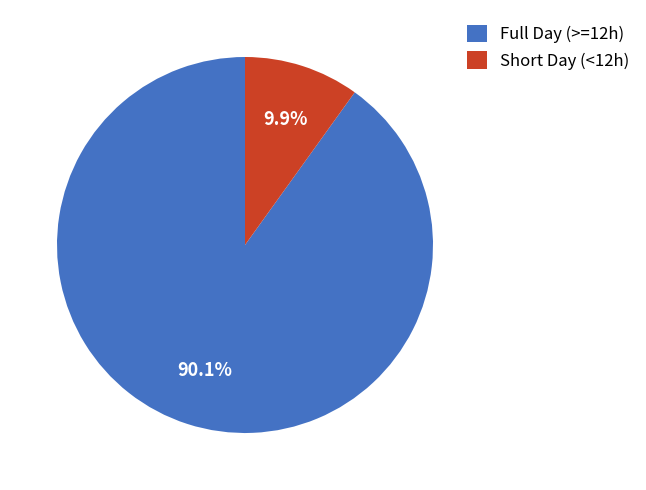

Which category has the smallest portion of the pie?

Short Day (<12h)